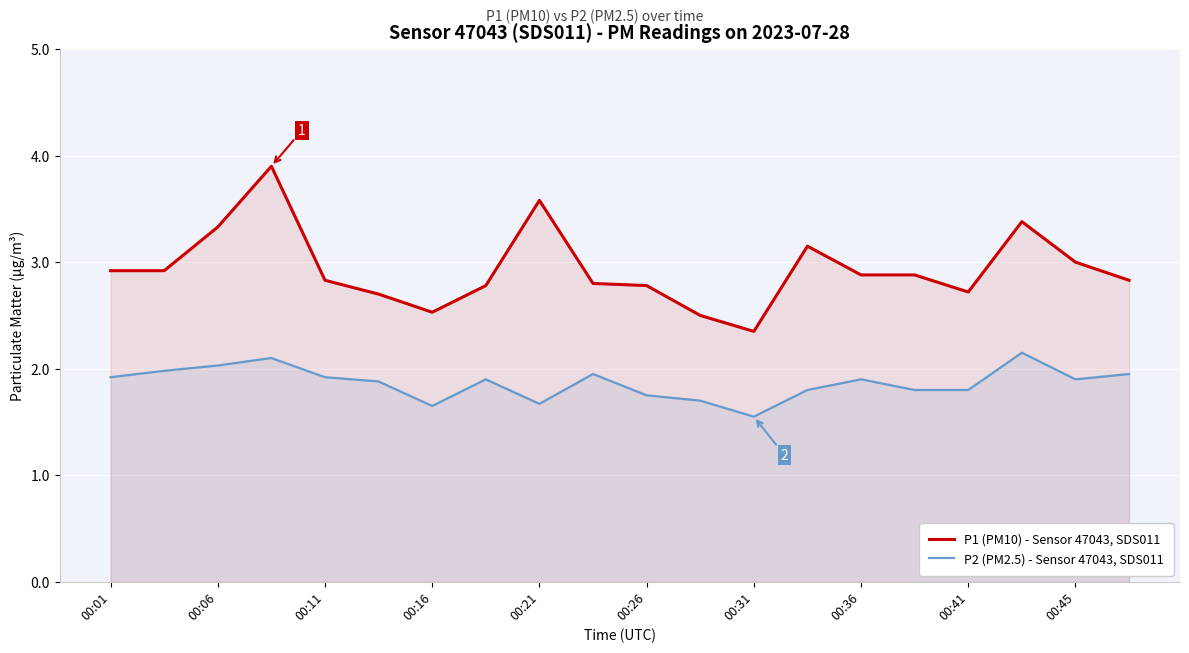

What is the spread (max minus min) of values at 00:31?

0.8